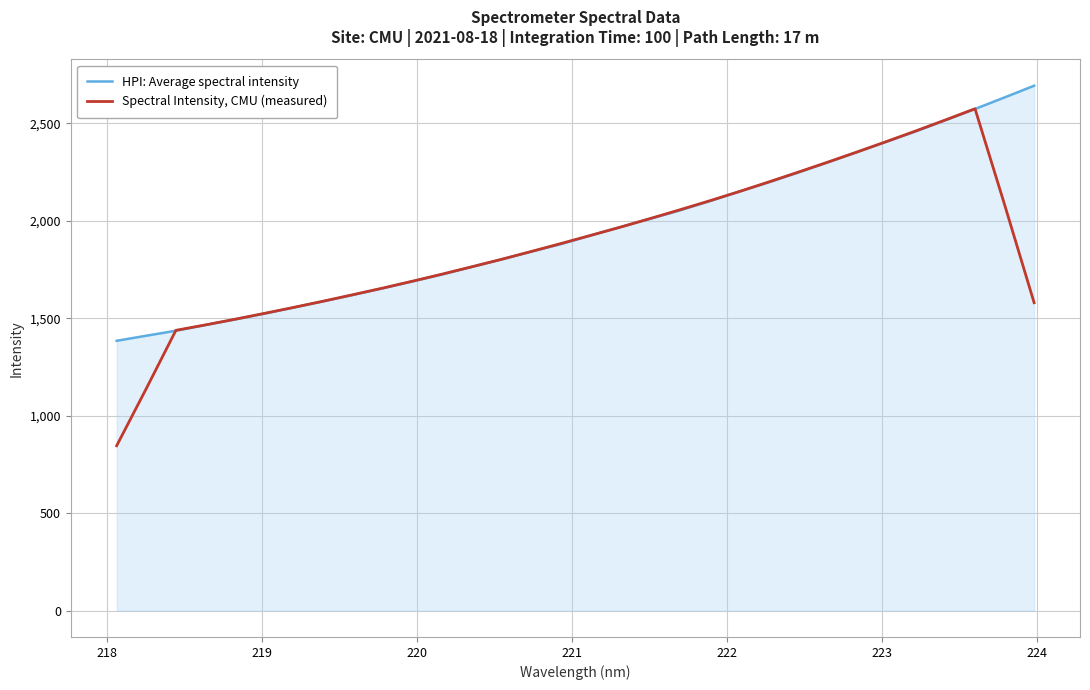

What is the lowest value of the Spectral Intensity, CMU (measured) series?

846.3